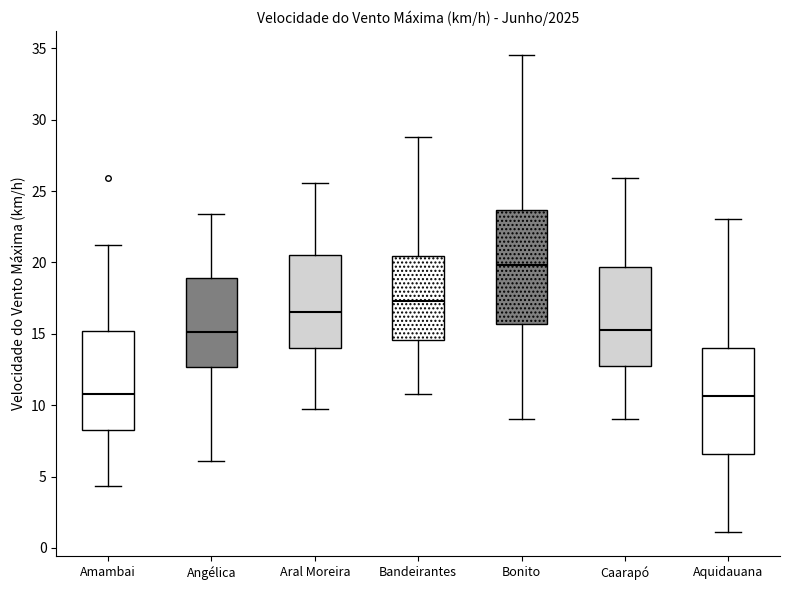

Reading left to right, read every box against the y-axis: the position of its median line, the range the box covers, and the ends of its whiskers. The values are not printed on the chart, so give them approximately, as read against the axis.

Amambai: median 11.0, box 8.5 to 15.0, whiskers 4.5 to 21.0
Angélica: median 15.0, box 12.5 to 19.0, whiskers 6.0 to 23.5
Aral Moreira: median 16.5, box 14.0 to 20.5, whiskers 9.5 to 25.5
Bandeirantes: median 17.5, box 14.5 to 20.5, whiskers 11.0 to 29.0
Bonito: median 20.0, box 15.5 to 23.5, whiskers 9.0 to 34.5
Caarapó: median 15.5, box 13.0 to 19.5, whiskers 9.0 to 26.0
Aquidauana: median 10.5, box 6.5 to 14.0, whiskers 1.0 to 23.0